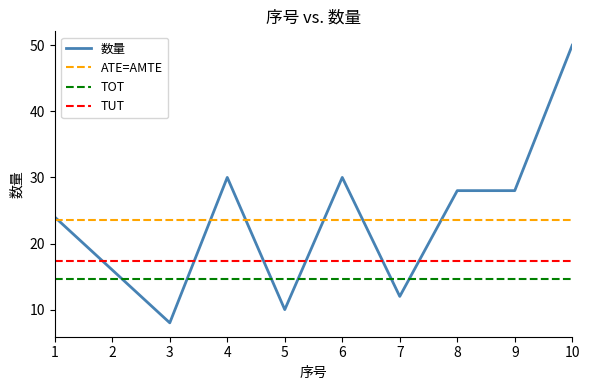

What is the change in value from 2 to 9?

+12